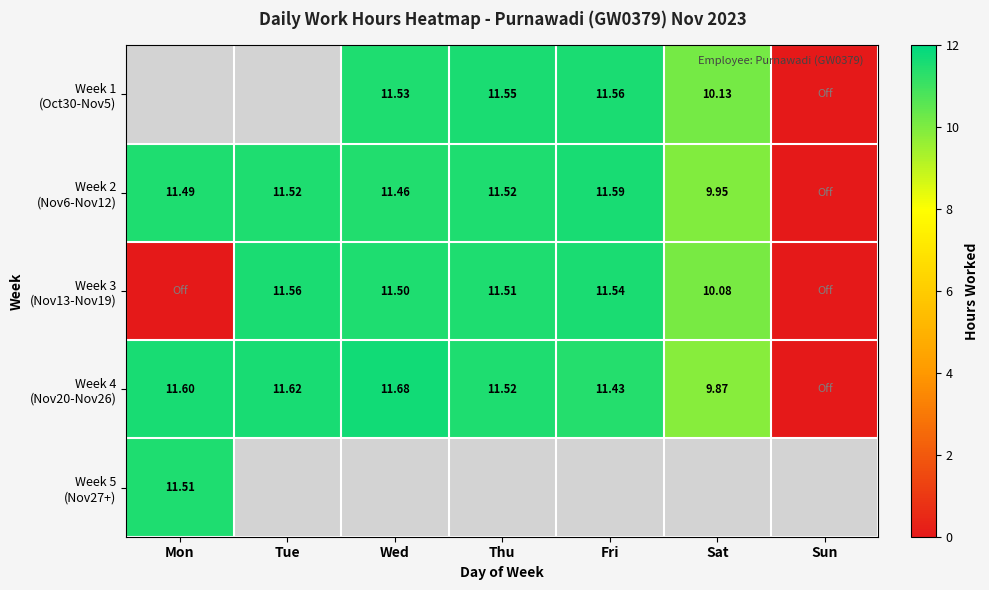

Is the value of Week 3 (Nov13-Nov19) at Tue greater than the value of Week 2 (Nov6-Nov12) at Tue?

Yes